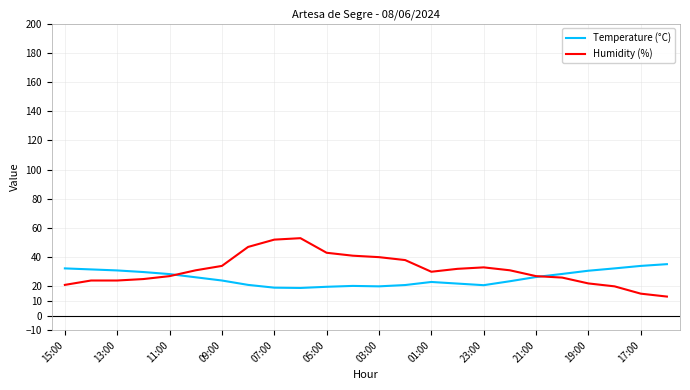

What is the average value of the Humidity (%) series?

31.2